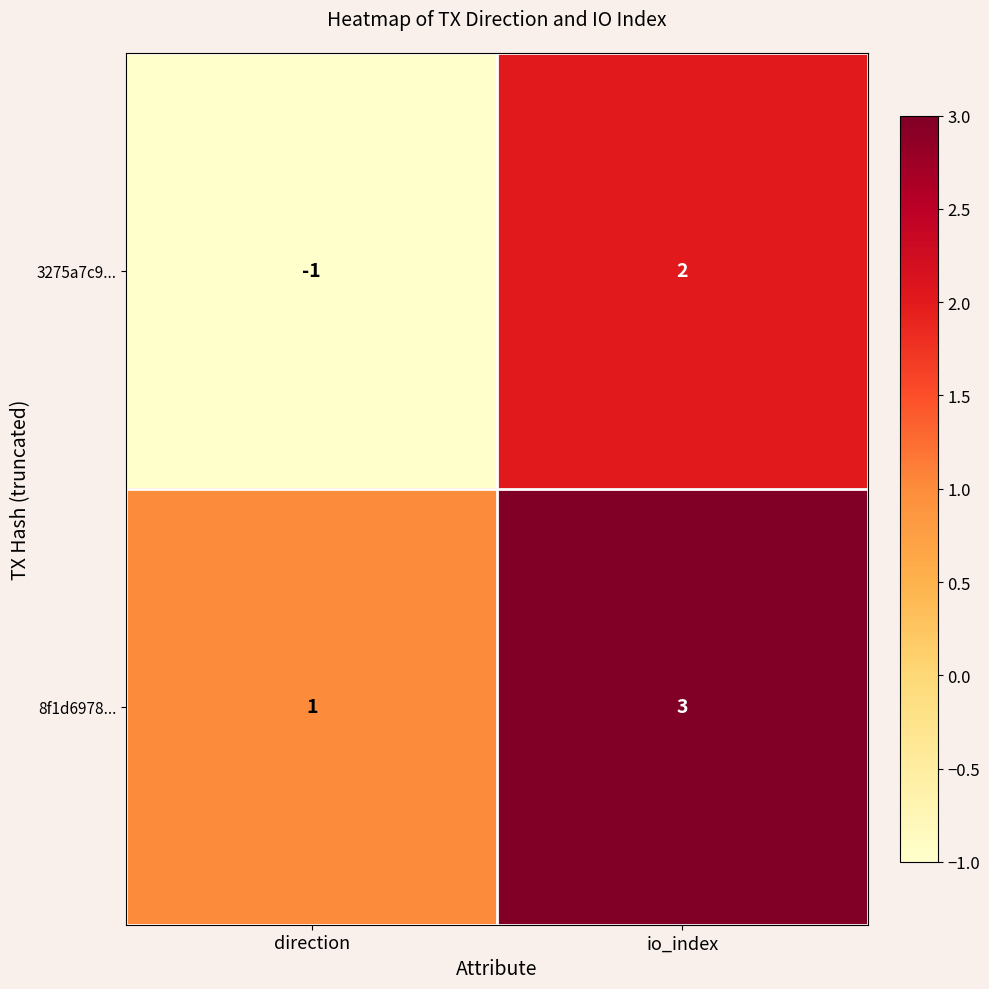

Between direction and io_index, which series saw the biggest shift?

3275a7c9...